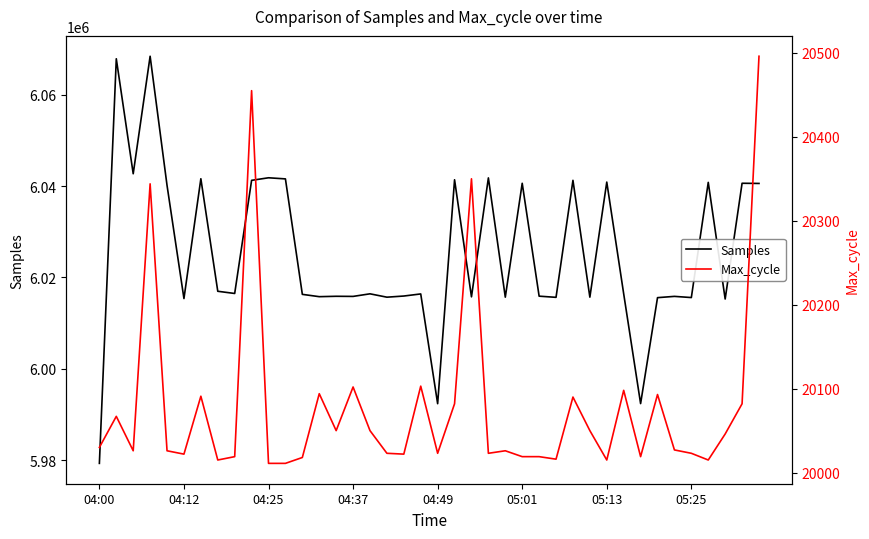

Rank the series by their maximum value, from highest to lowest.

Samples, Max_cycle